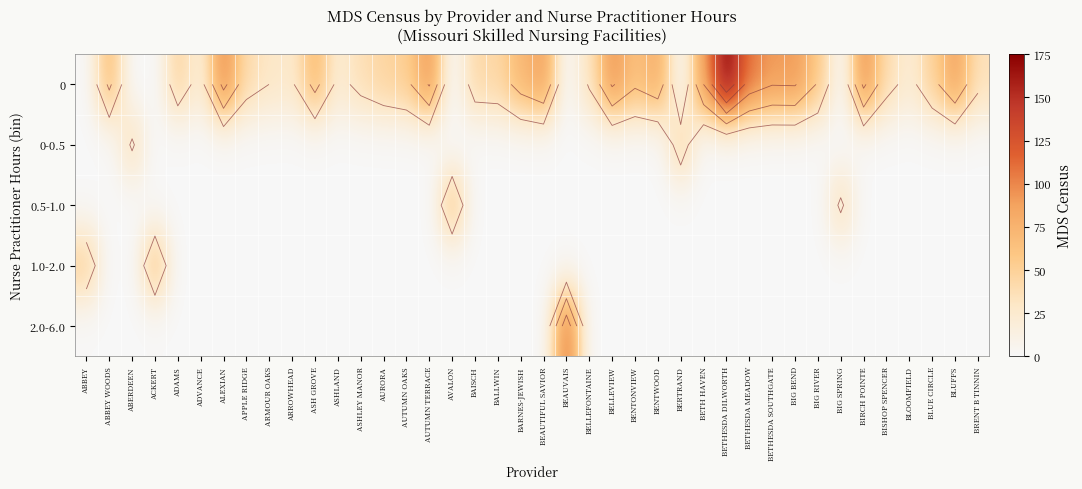

True or false: 0-0.5 has a value of 0.0 at ADVANCE.

True